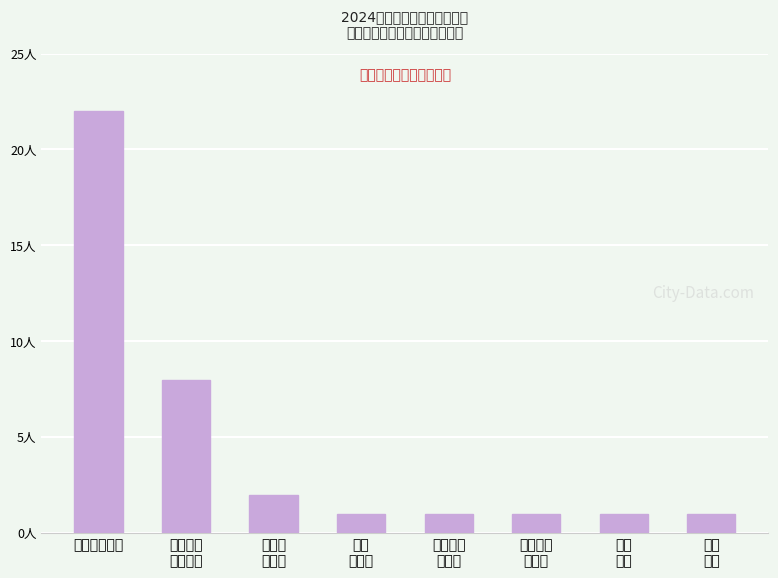

Which has a higher value, 化学
教师岗 or 泌尿
外科?

化学
教师岗